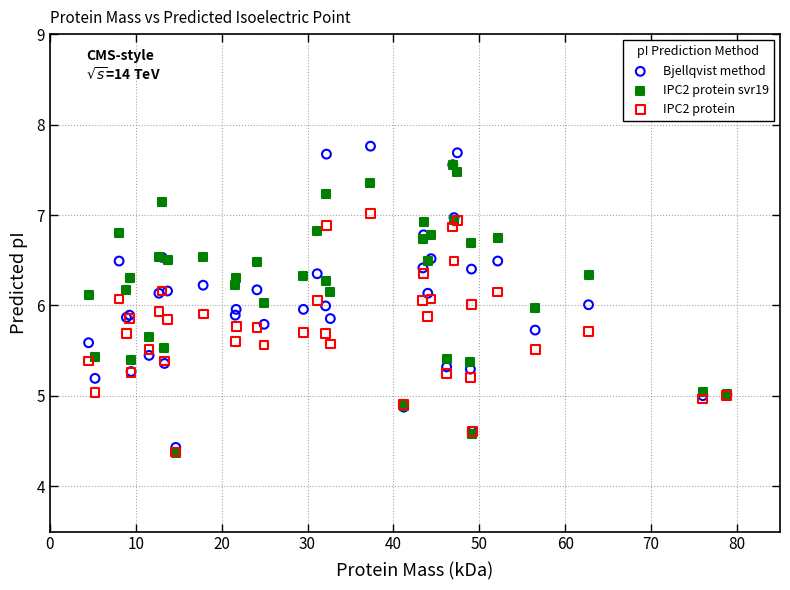

What are all the series names shown in the legend?

Bjellqvist method, IPC2 protein svr19, IPC2 protein